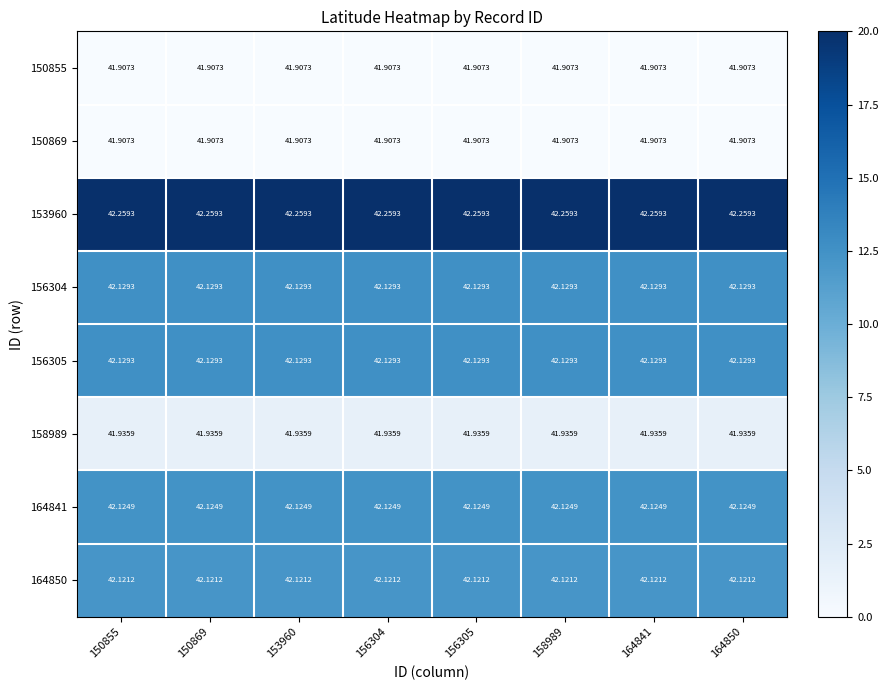

What is the difference between the highest and lowest values at 150855?

0.4